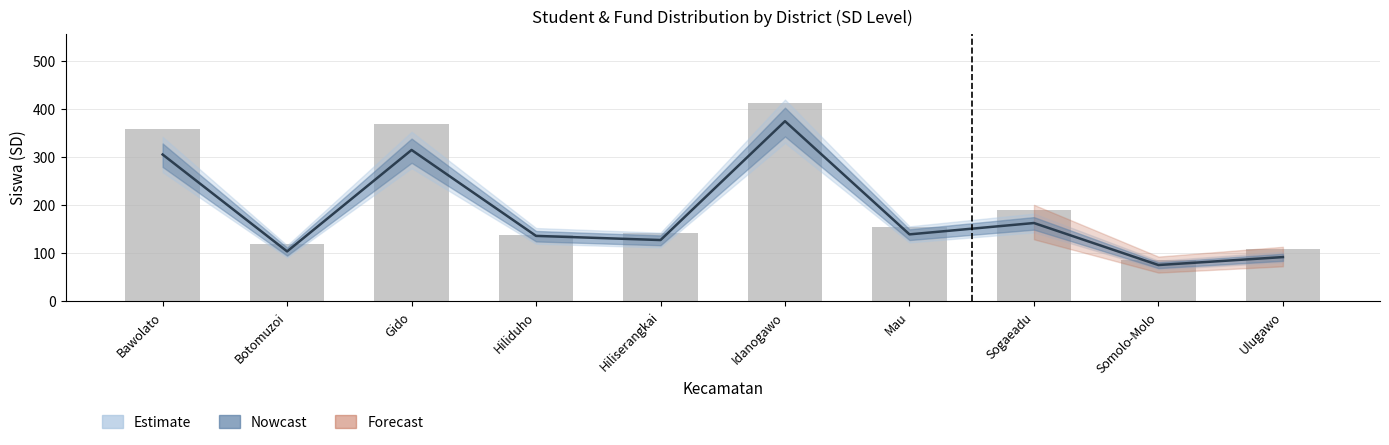

At which label is the value closest to 249?

Sogaeadu